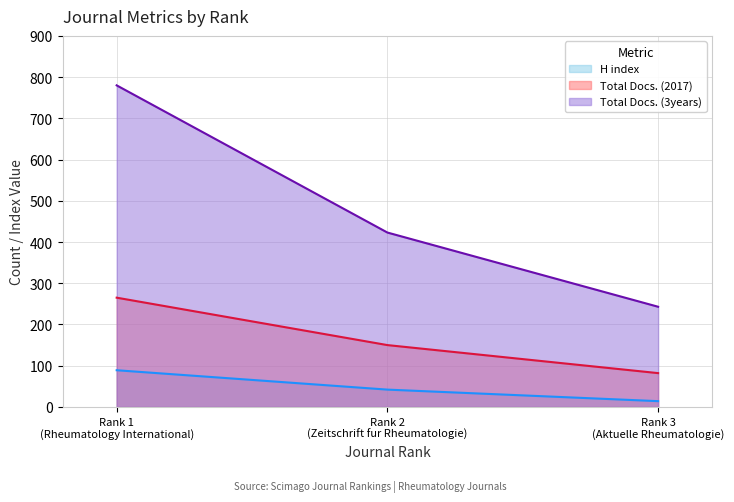

Rank the series by their maximum value, from lowest to highest.

H index, Total Docs. (2017), Total Docs. (3years)